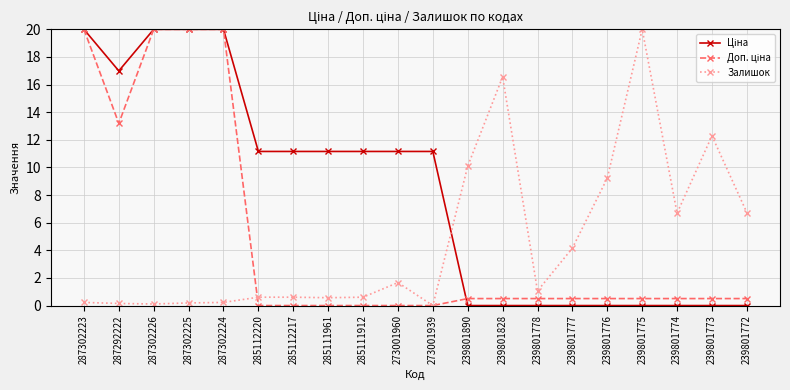

What is the spread (max minus min) of values at 273001939?

11.2